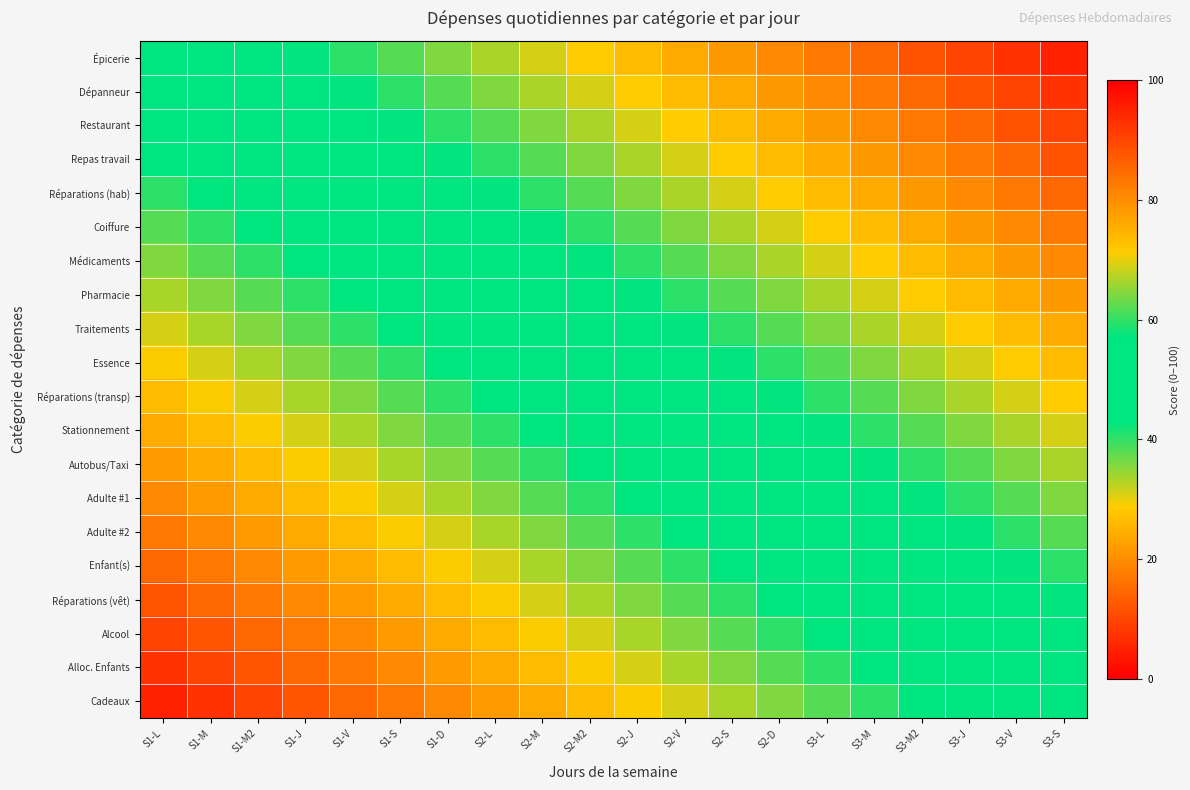

What is the maximum value shown in the chart?

95.0